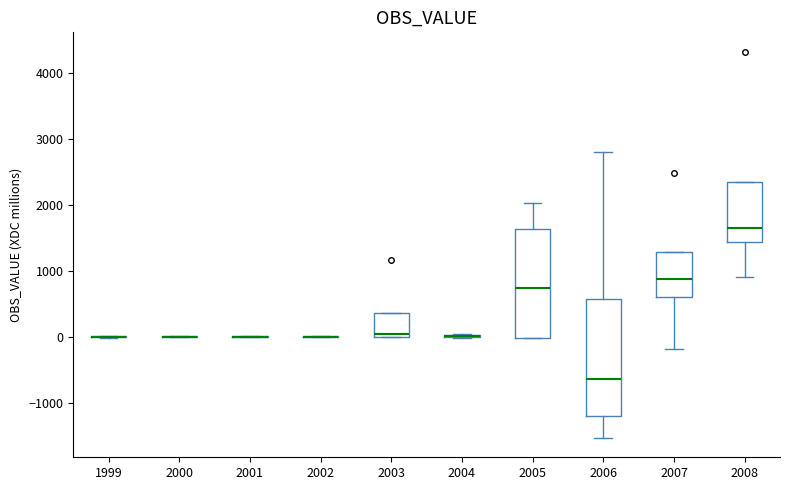

Where is the upper edge of the box at x = 2003 on the y-axis? The values are not printed on the chart, so give them approximately, as read against the axis.

400